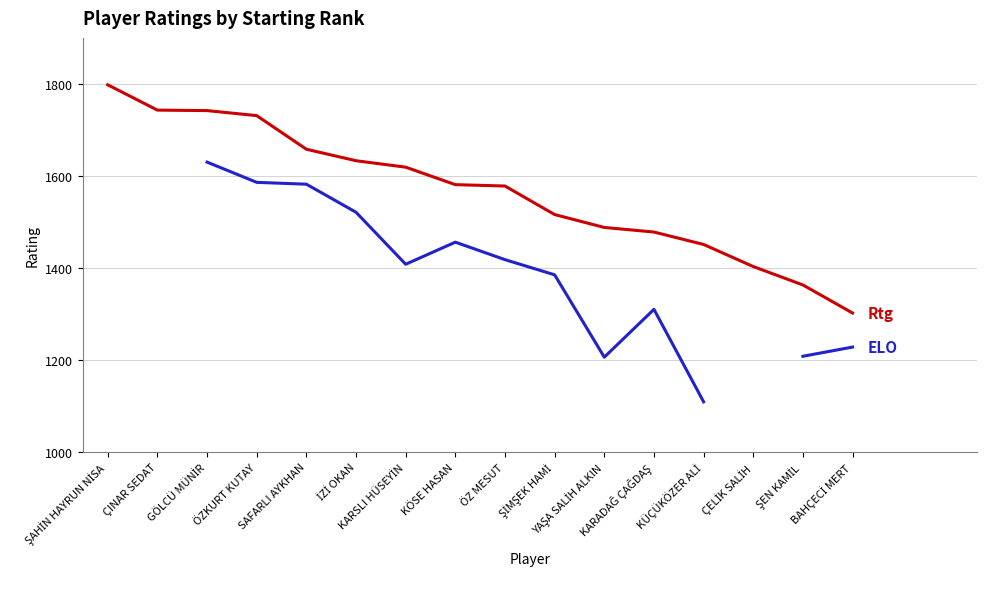

At which category does ELO reach its first local peak?

KÖSE HASAN